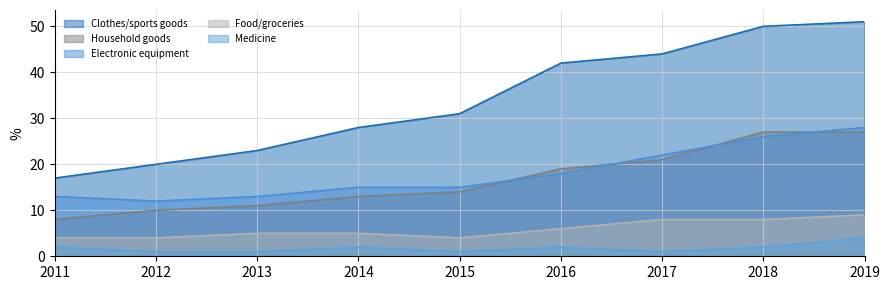

Which series has the largest total across all categories?

Clothes/sports goods